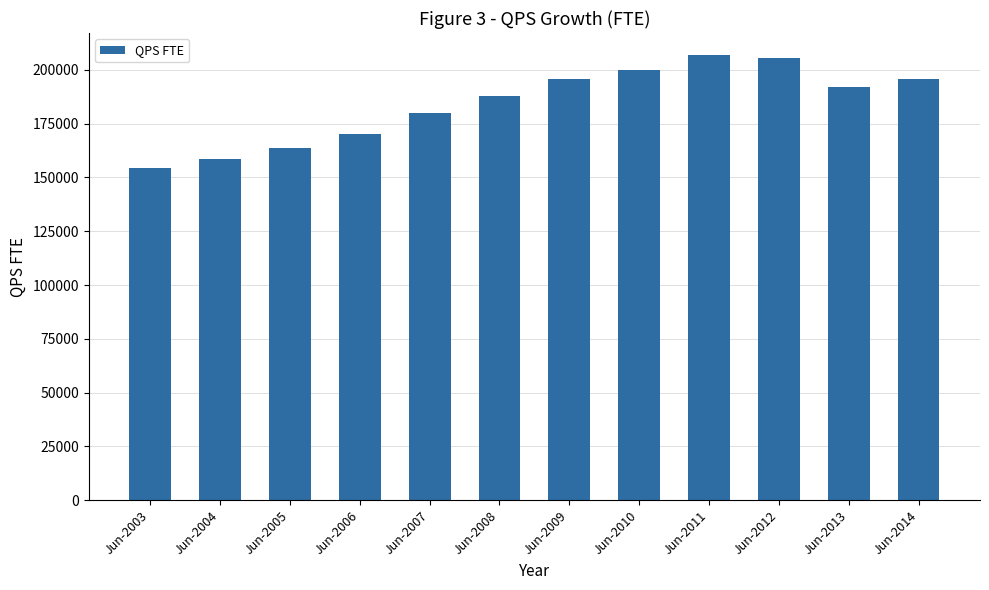

Are the bars horizontal?

No